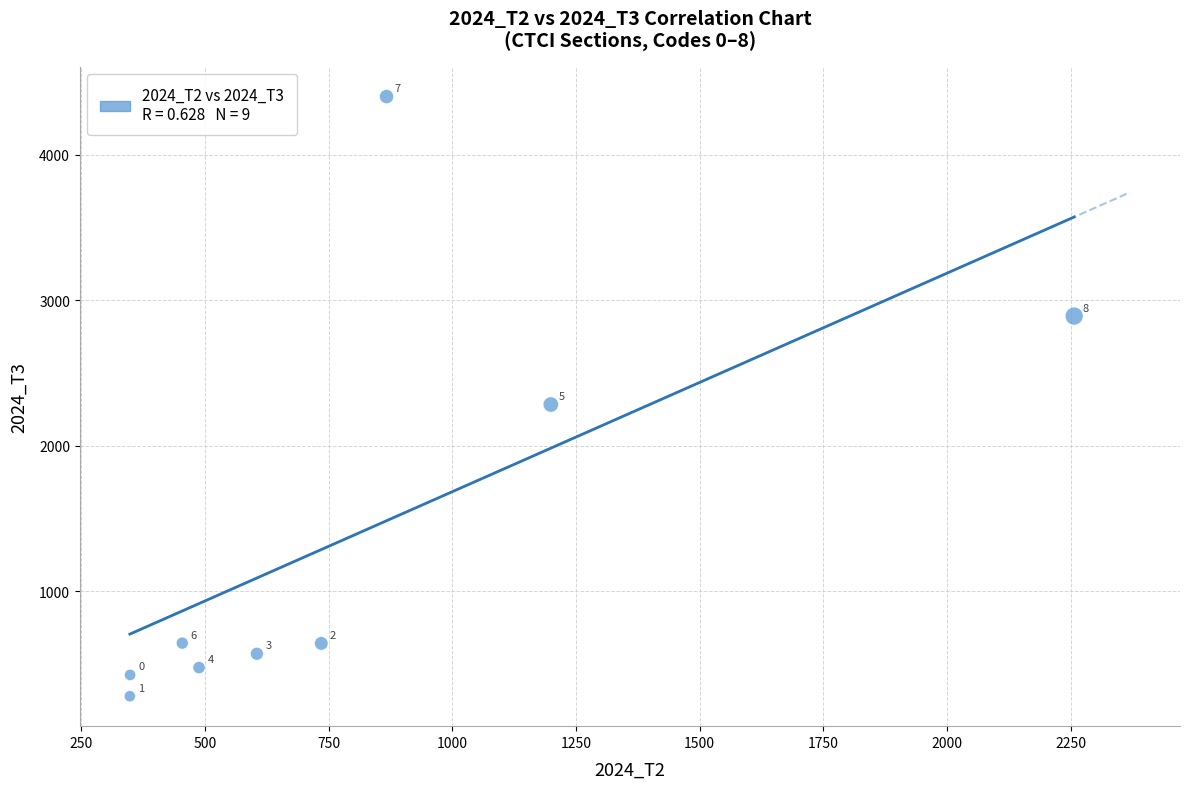

What Y value in the scatter plot is closest to 2339?

2284.0